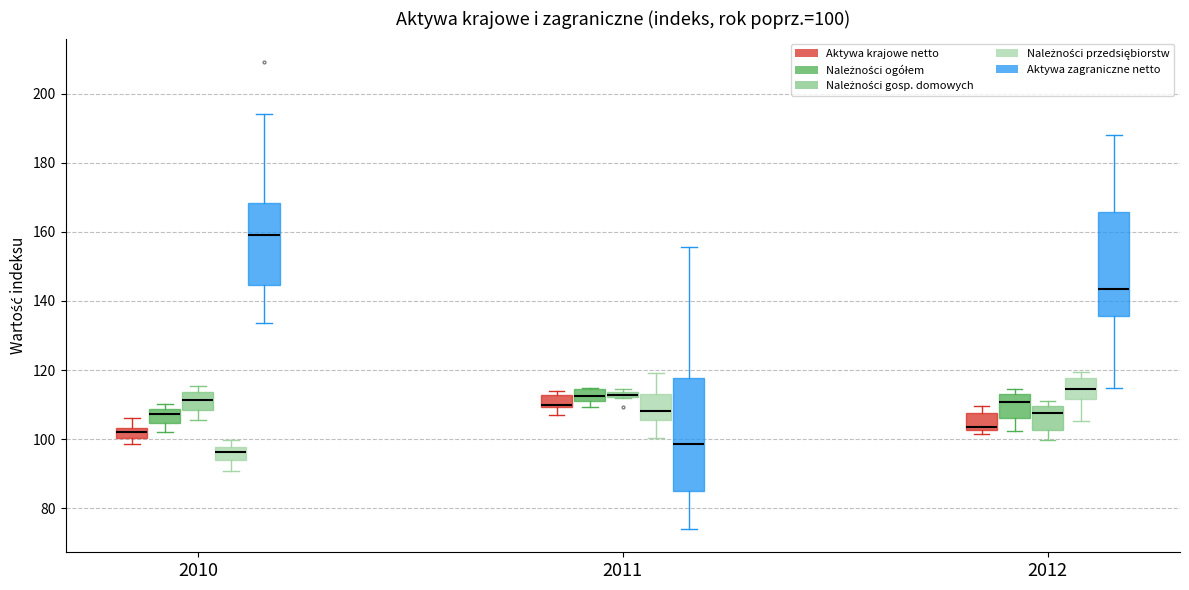

Which box has the lowest median line?

2010 (Należności przedsiębiorstw)